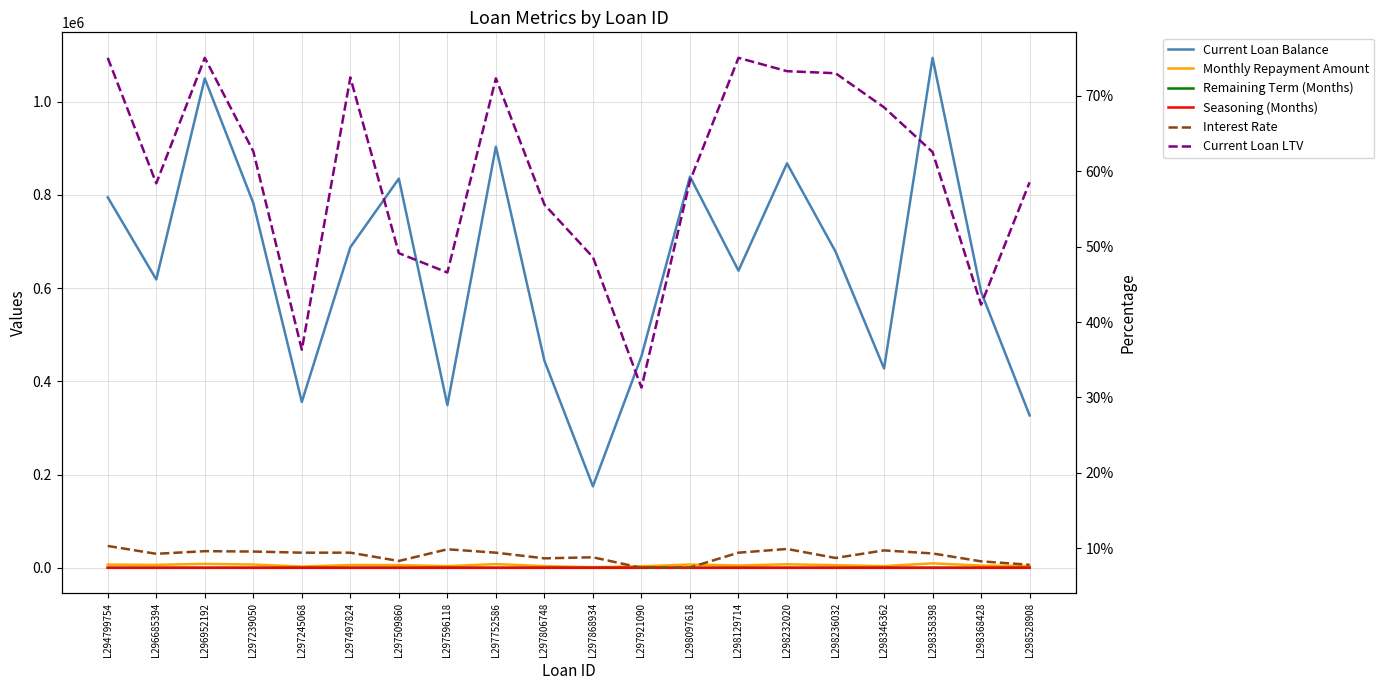

The Remaining Term (Months) series shows 120.4 at L297806748. True or false?

False